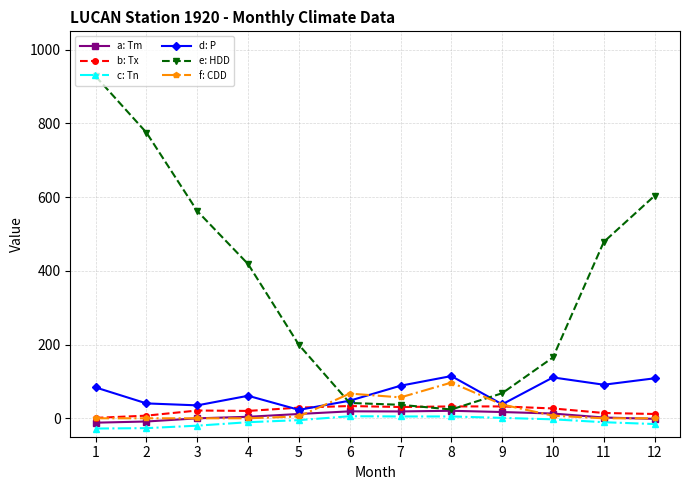

Which series ends up on top after the final intersection of d: P and f: CDD?

d: P